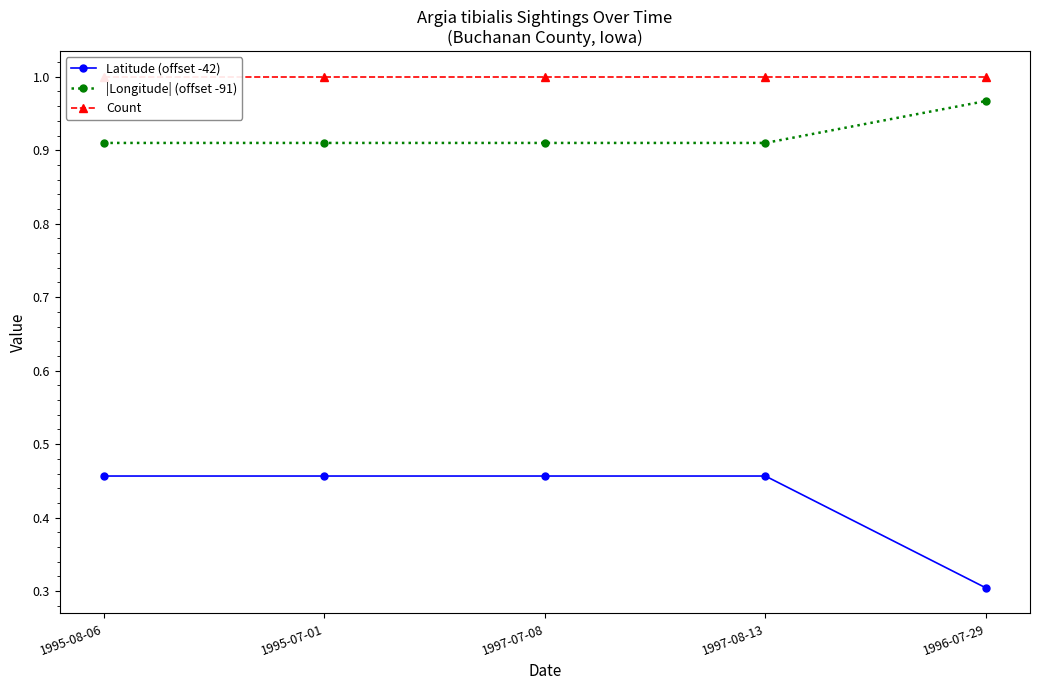

What position from the left is 1997-08-13?

4